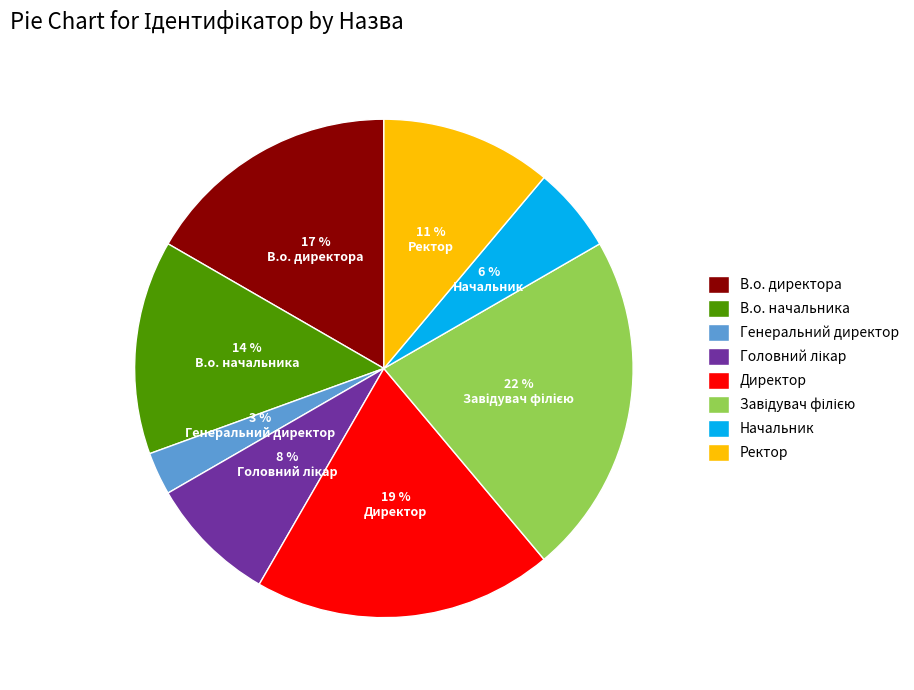

Do Начальник and В.о. начальника together represent more than half of the pie?

No